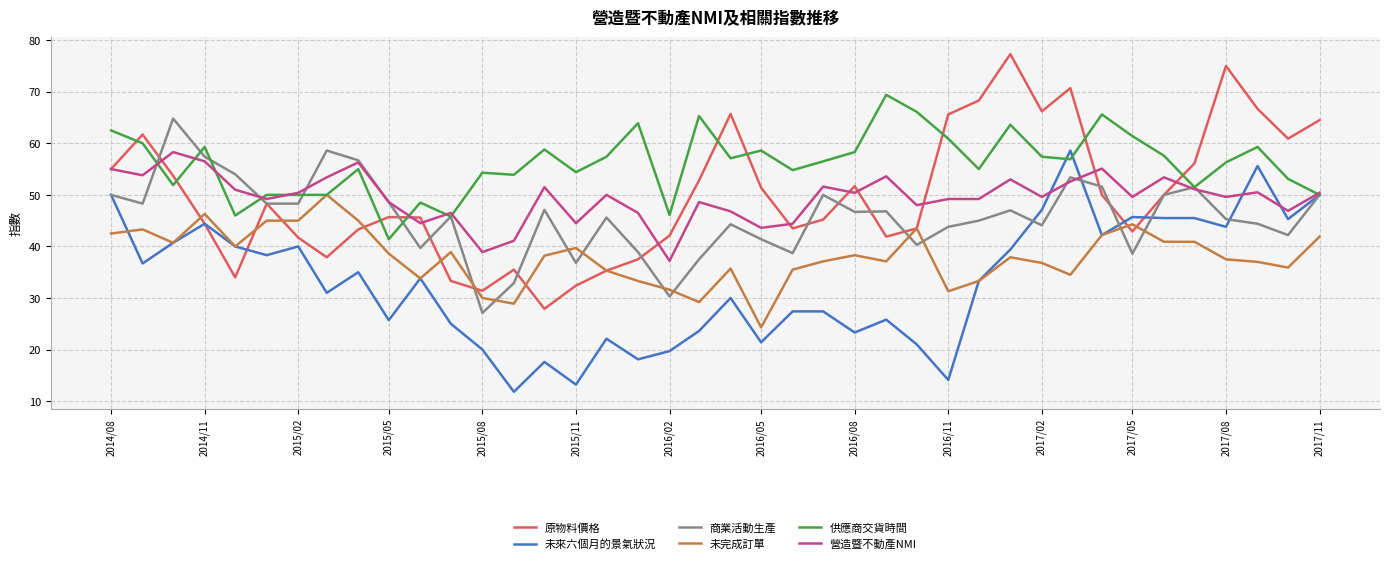

Which series has the largest total across all categories?

供應商交貨時間